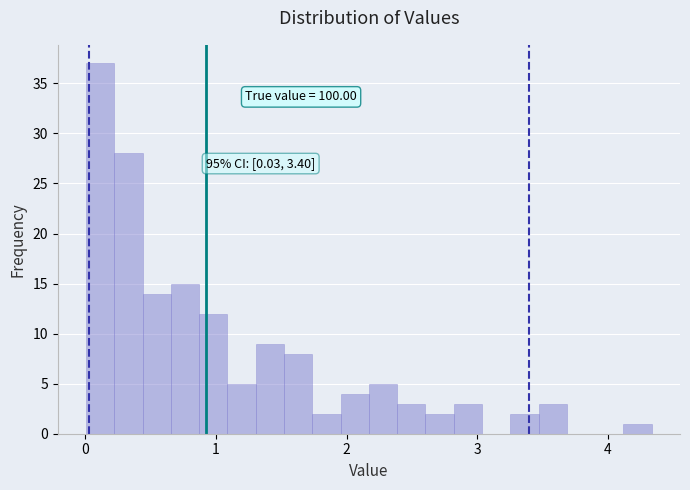

Read against the x-axis, roughly where is the centre of the tallest bar?

0.1